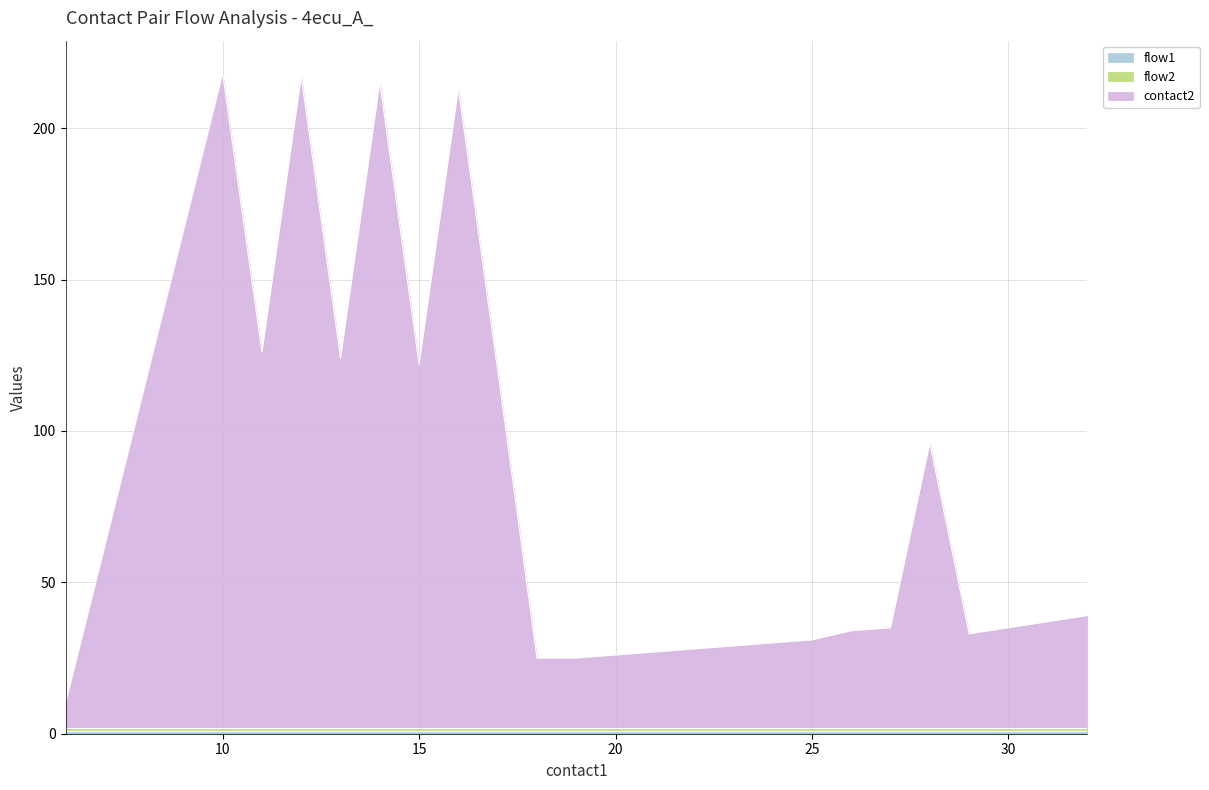

What is the spread (max minus min) of values at 15?

119